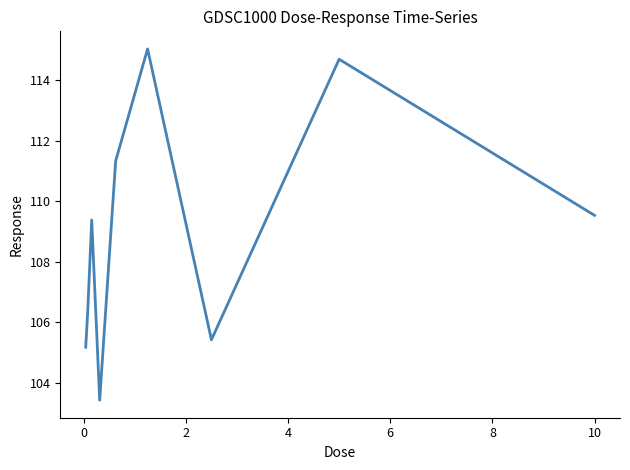

Count the number of categories in the chart.

9